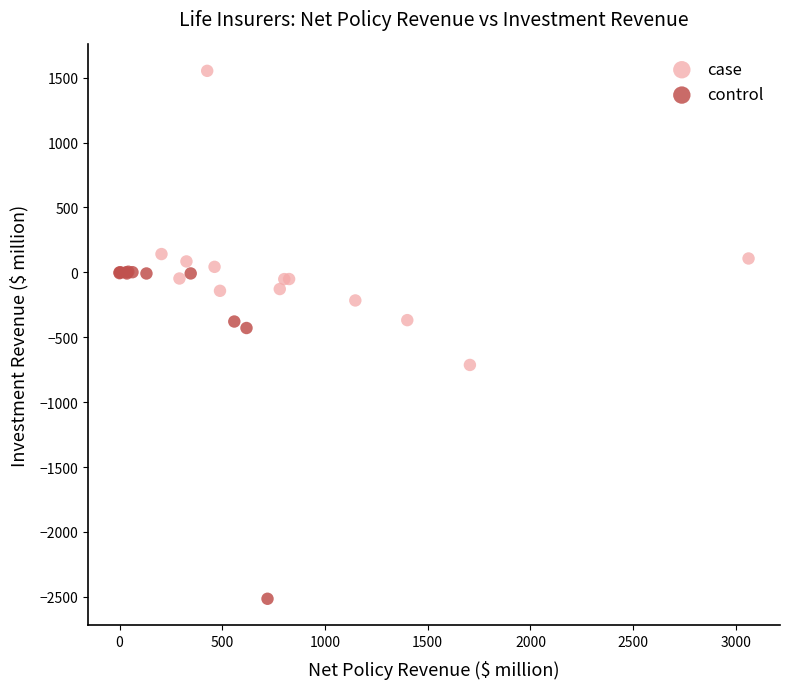

Which series has the largest Y range (max minus min)?

control